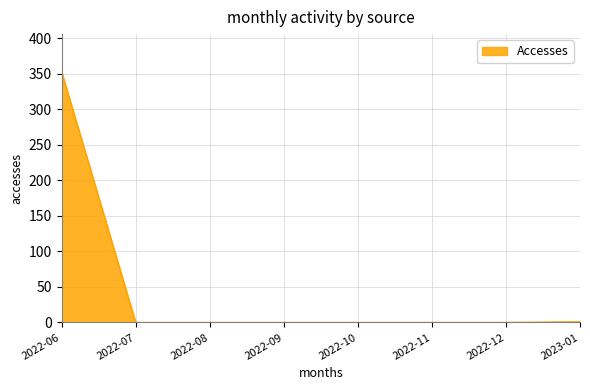

Which has a higher value, 2022-06 or 2022-10?

2022-06